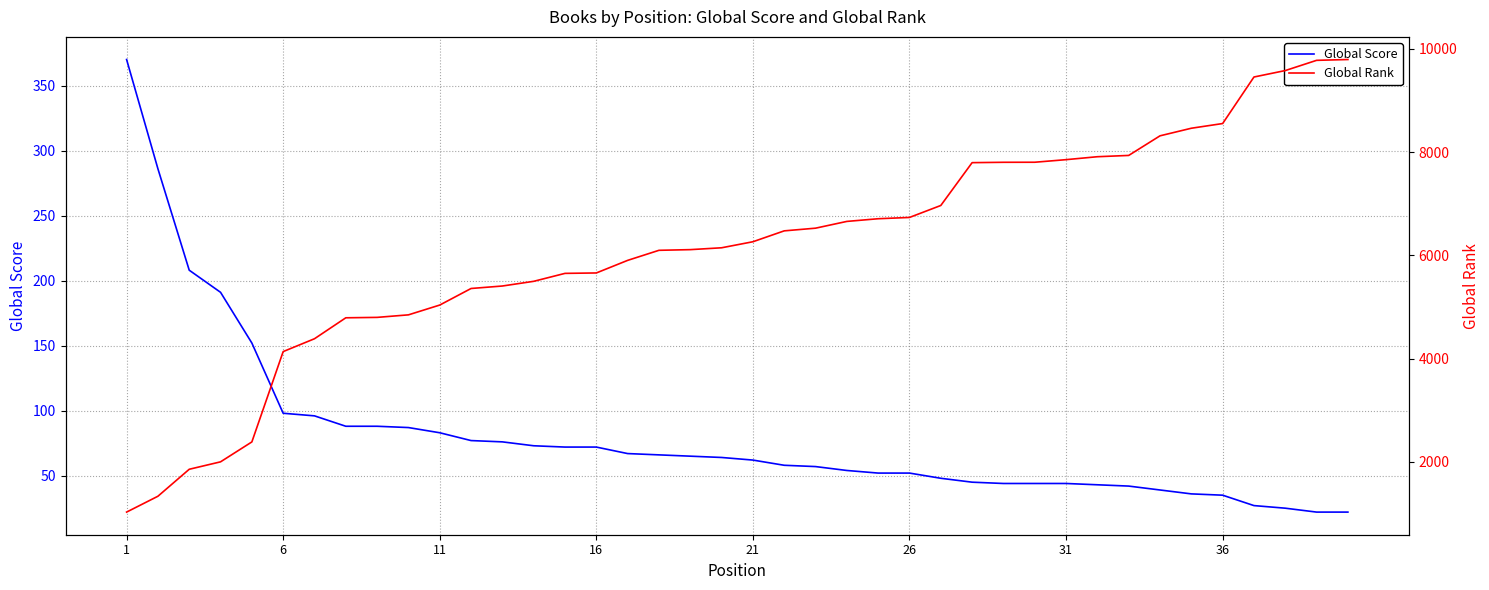

True or false: Global Score and Global Rank cross at least once.

False